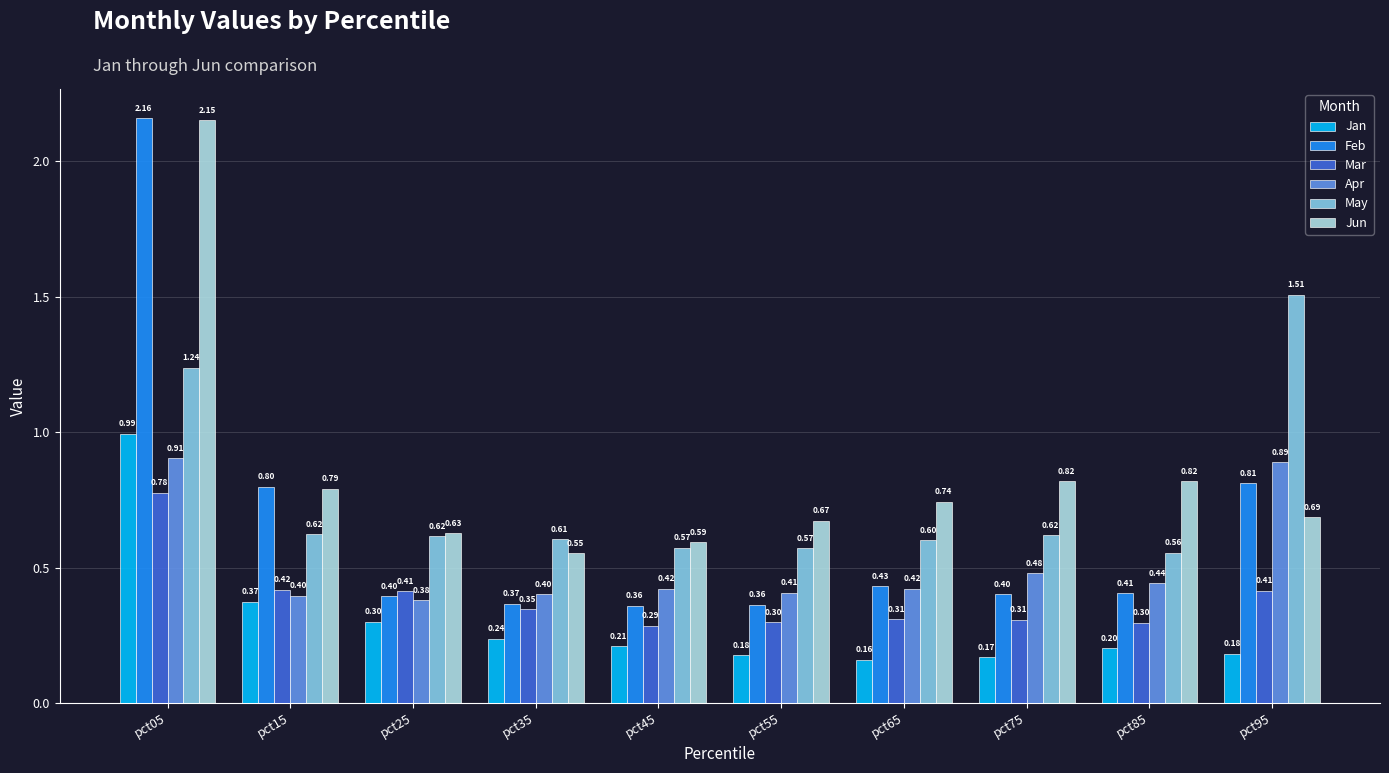

What is the approximate value of Jan at pct45?

0.2